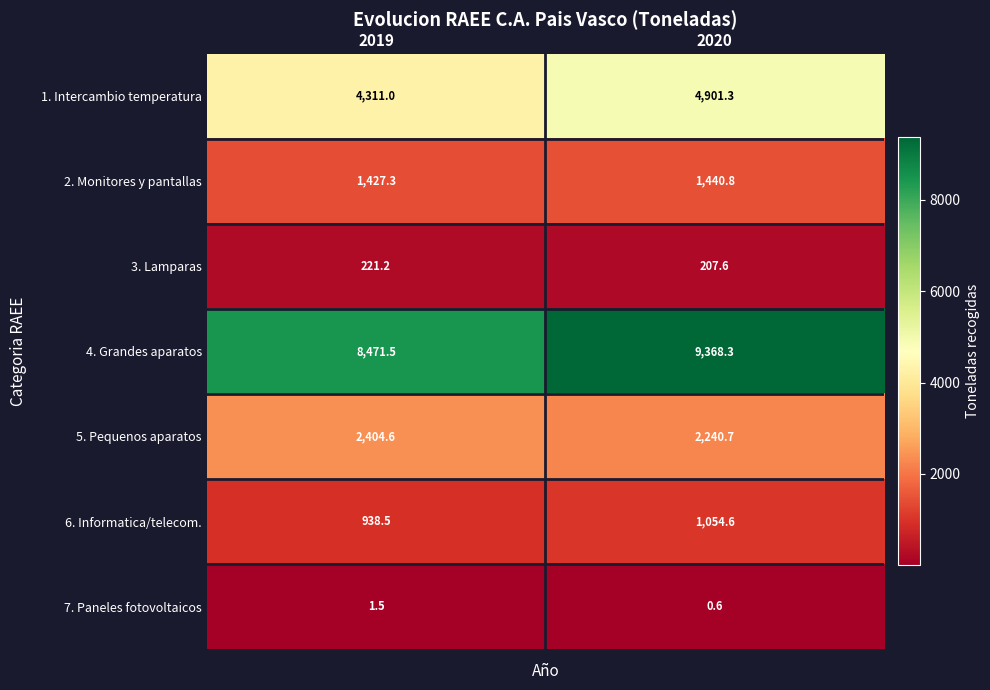

Which category has the lowest value across all series?

2020